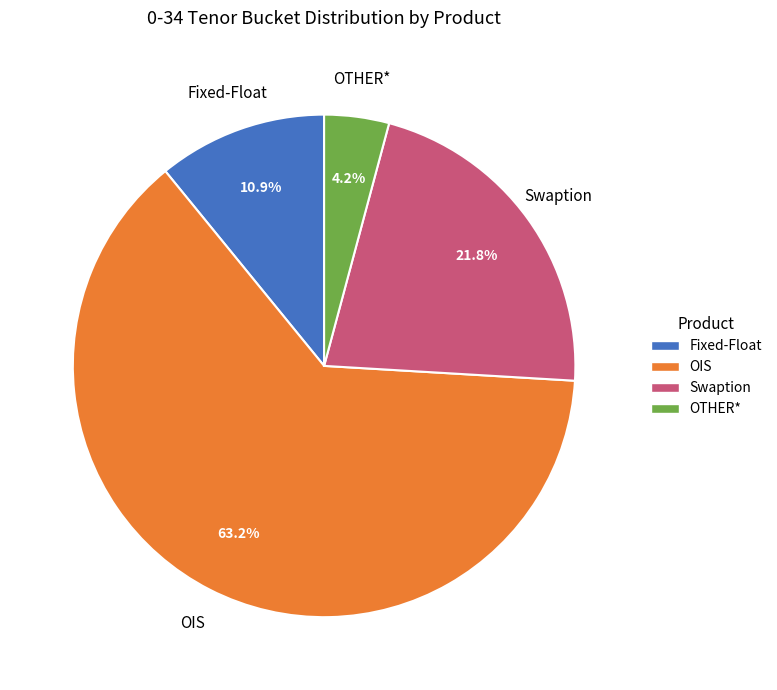

Does OIS account for over 50% of the chart?

Yes